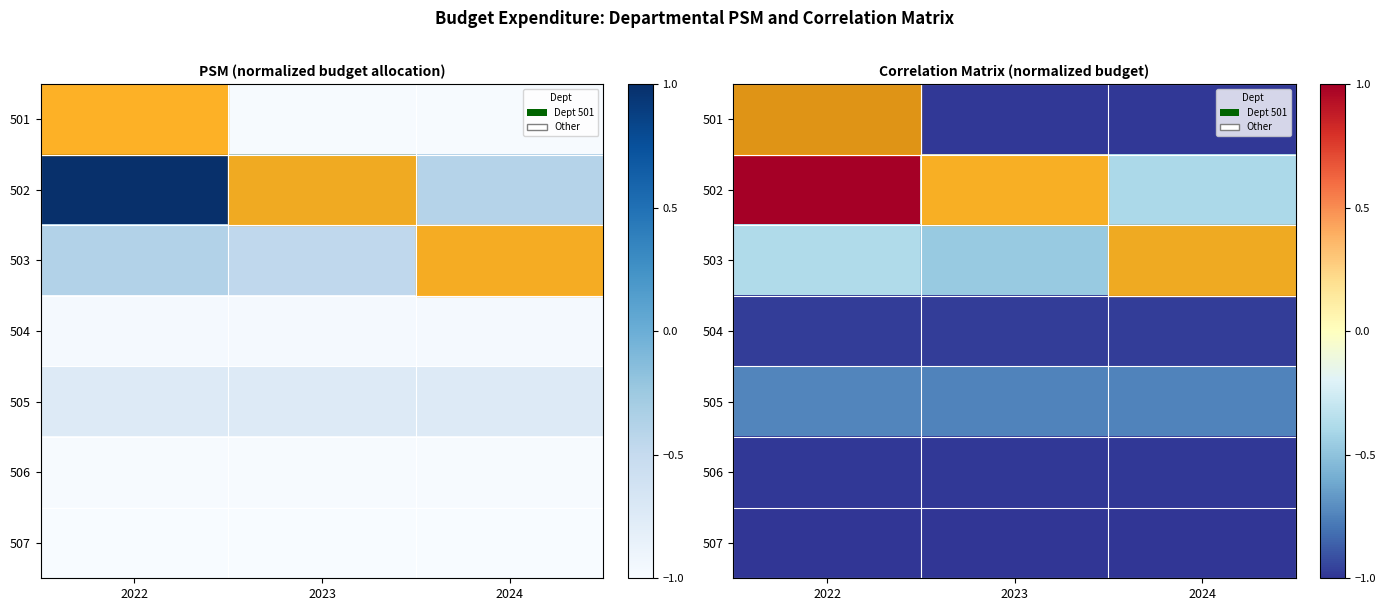

Which series has the largest range (max minus min)?

502